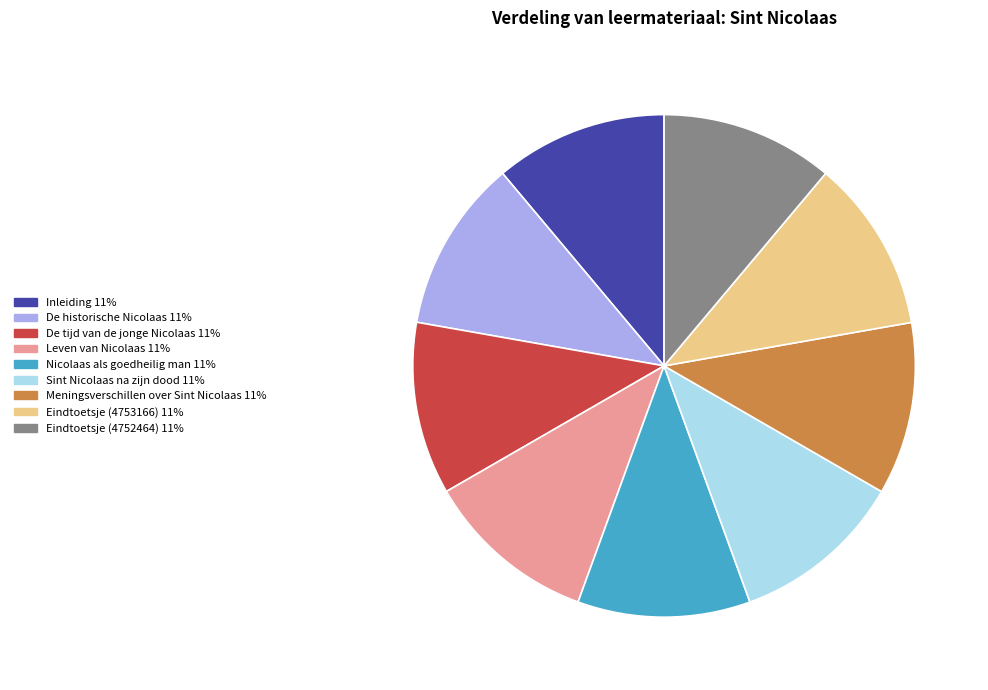

Approximately how many times larger is the value at Leven van Nicolaas compared to De historische Nicolaas?

1.0